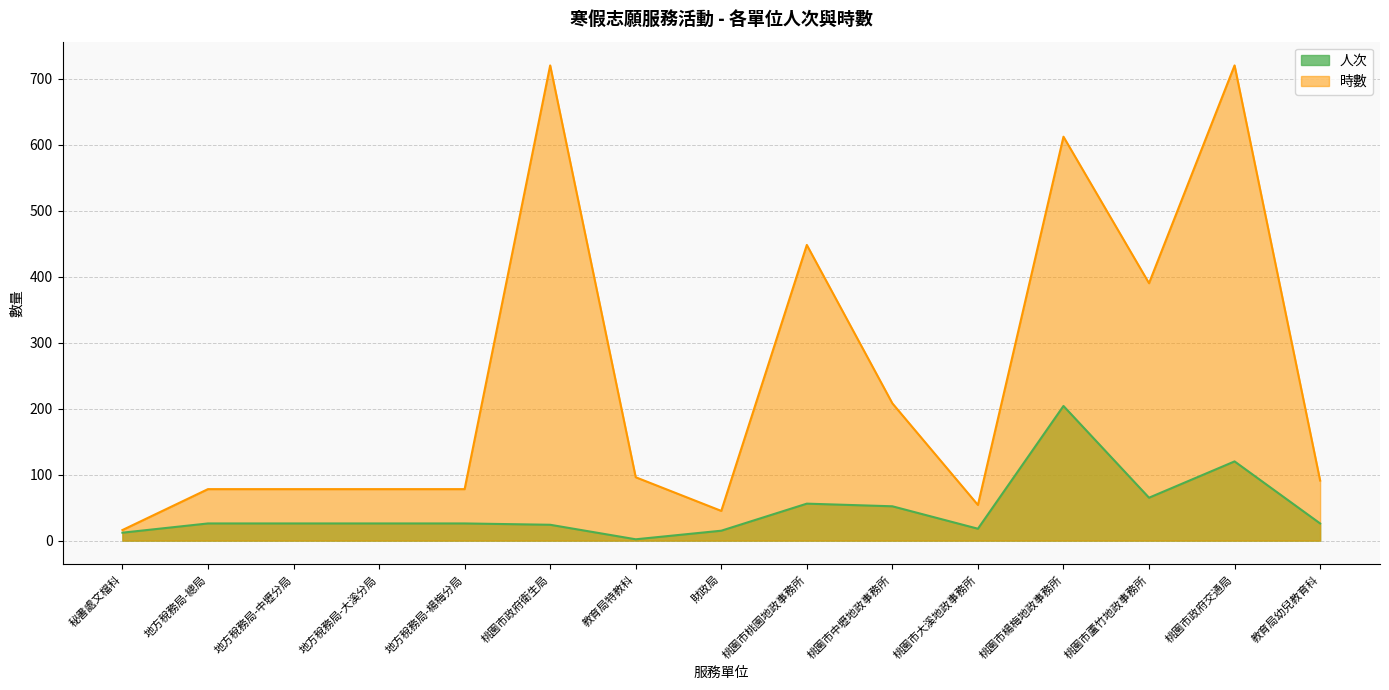

At which label does 人次 first exceed 26?

桃園市桃園地政事務所